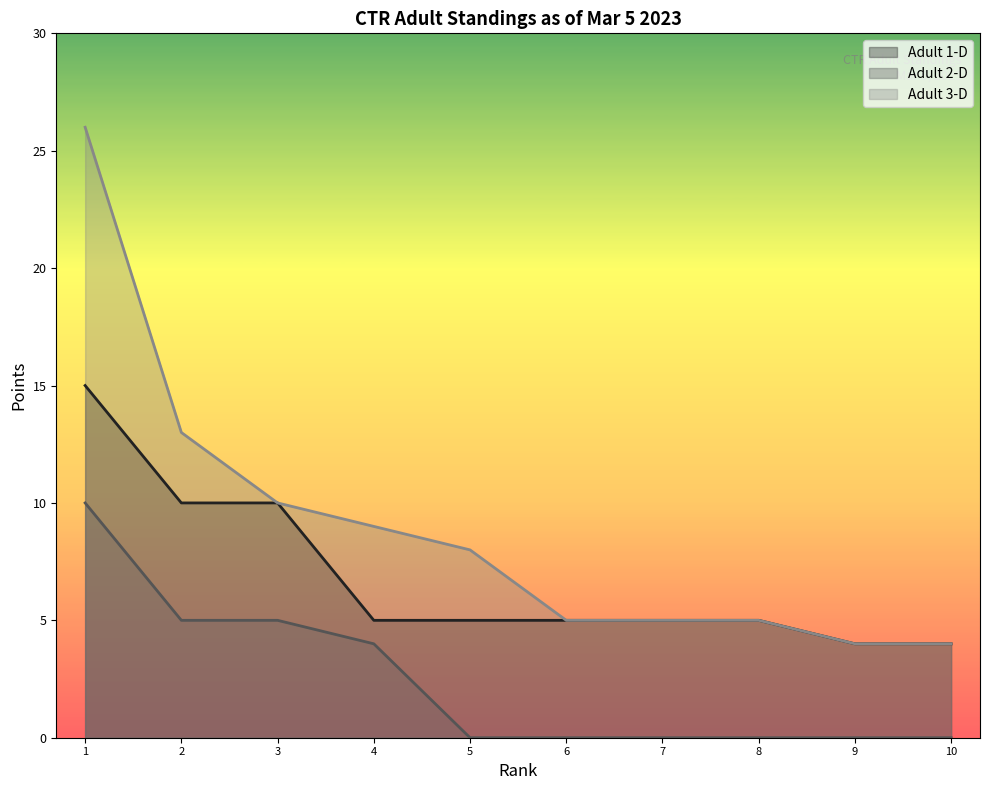

At which category is the sum across all series the highest?

1